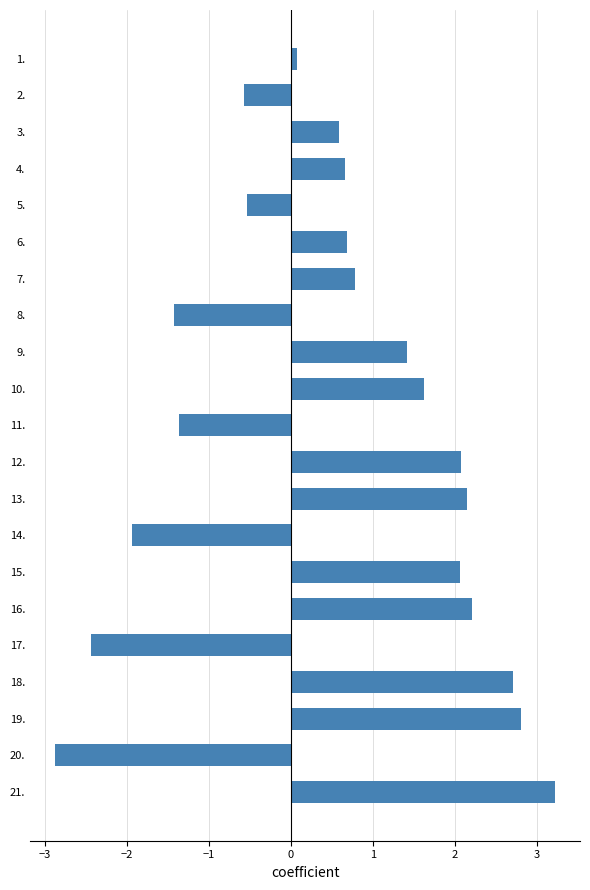

What is the average value?

0.6